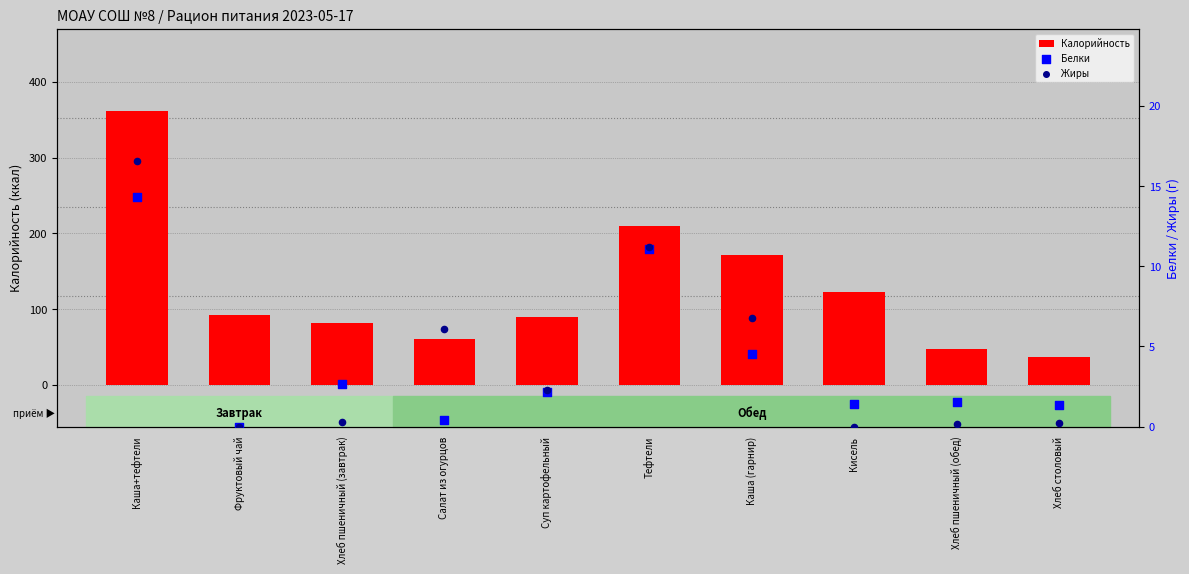

At how many categories does at least one series exceed 306?

1